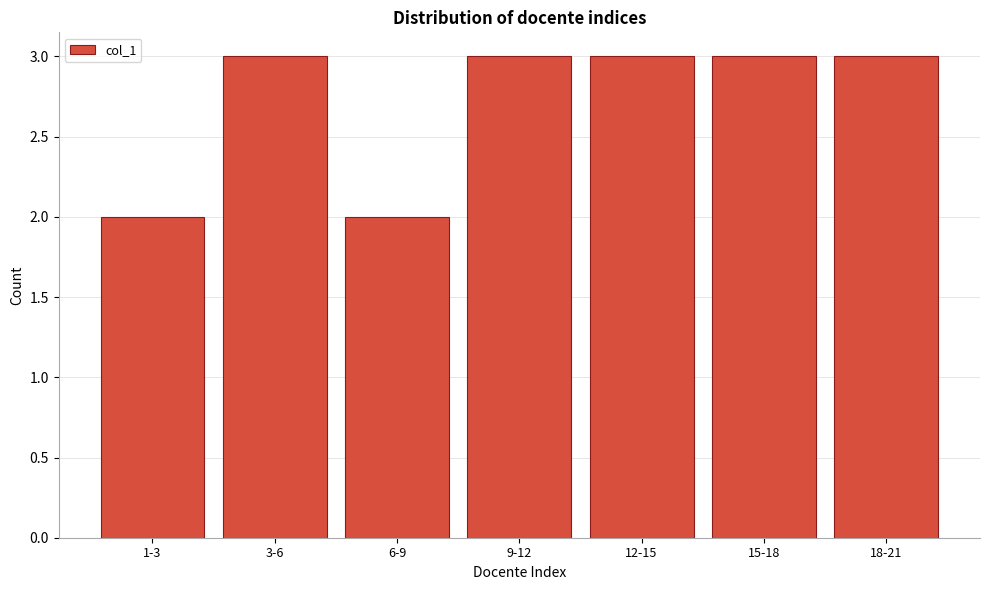

Reading left to right, list all the values displayed in this chart.

1-3=2	3-6=3	6-9=2	9-12=3	12-15=3	15-18=3	18-21=3